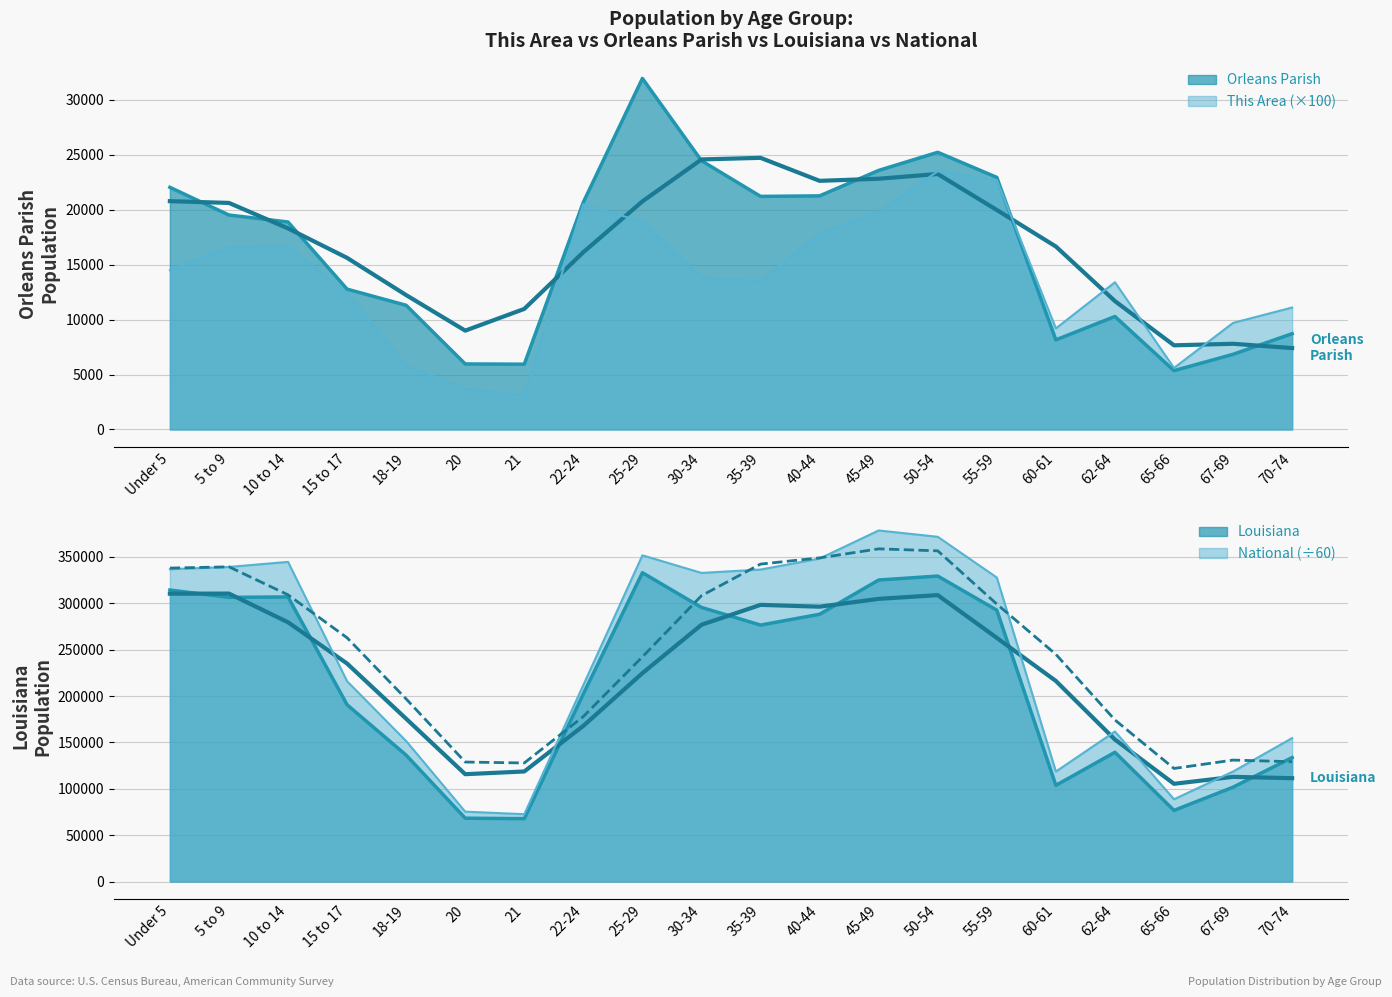

How many values in the National series are below 327746?

10